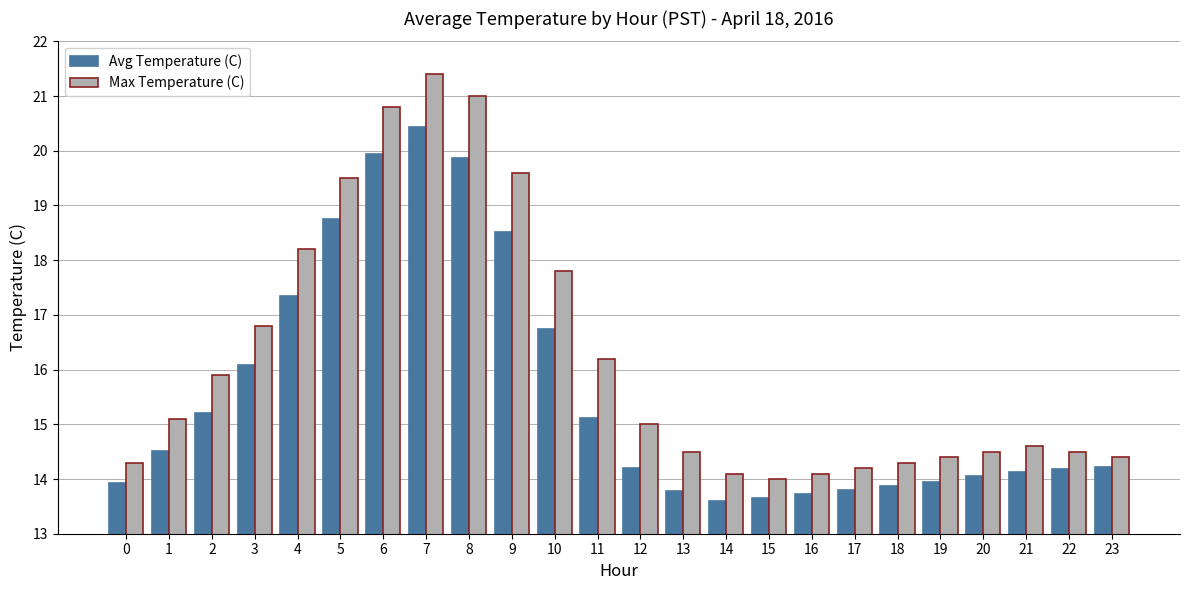

How many bars are there in each group?

2